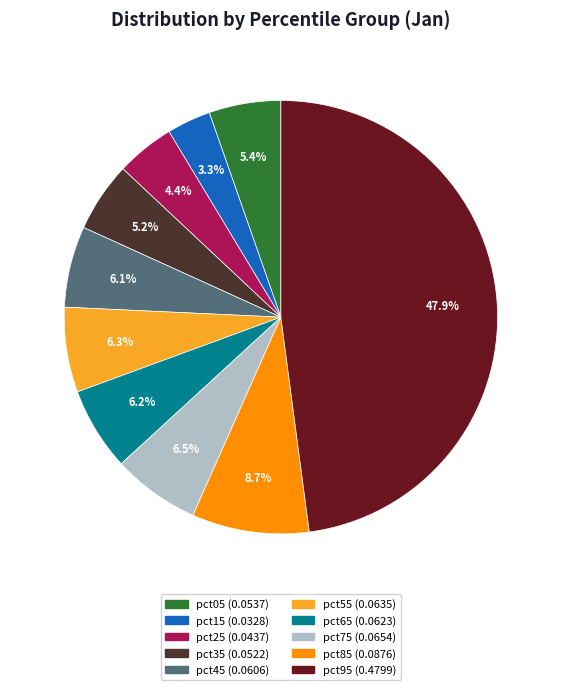

What percentage do pct55 and pct25 together represent?

10.7%